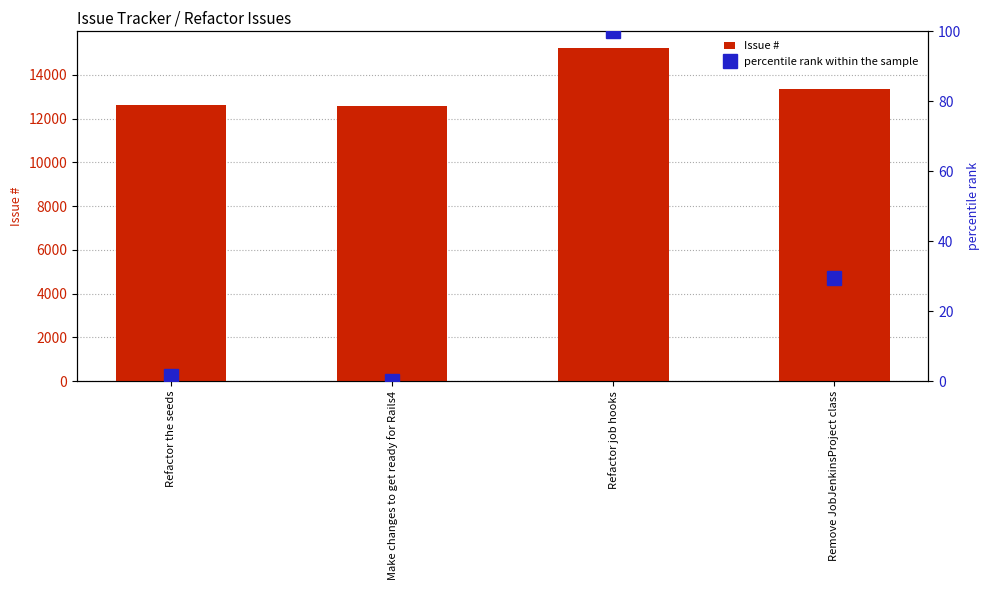

What is the minimum value for Issue #?

12561